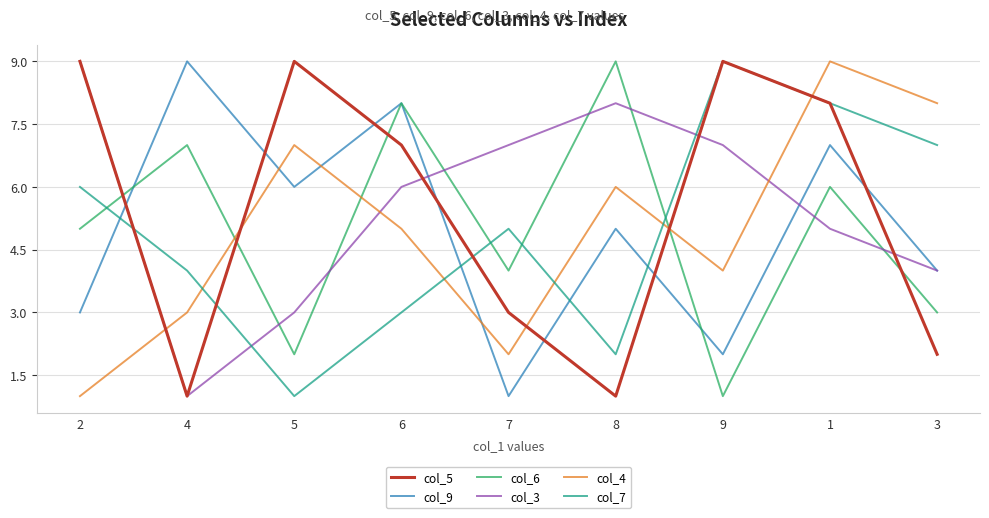

List the labels in order of col_6 value, largest first.

8, 6, 4, 1, 2, 7, 3, 5, 9